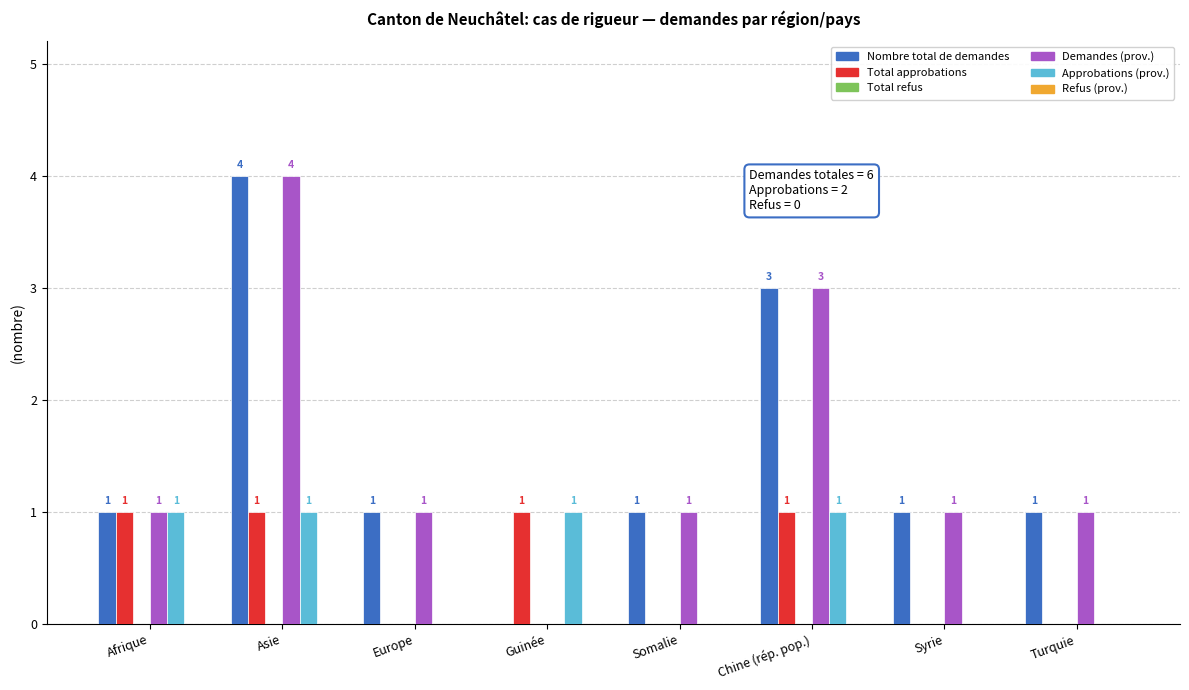

Reading right to left, extract all data points from this chart.

Nombre total de demandes: Turquie=1	Syrie=1	Chine (rép. pop.)=3	Somalie=1	Guinée=0	Europe=1	Asie=4	Afrique=1
Total approbations: Turquie=0	Syrie=0	Chine (rép. pop.)=1	Somalie=0	Guinée=1	Europe=0	Asie=1	Afrique=1
Demandes (prov.): Turquie=1	Syrie=1	Chine (rép. pop.)=3	Somalie=1	Guinée=0	Europe=1	Asie=4	Afrique=1
Approbations (prov.): Turquie=0	Syrie=0	Chine (rép. pop.)=1	Somalie=0	Guinée=1	Europe=0	Asie=1	Afrique=1